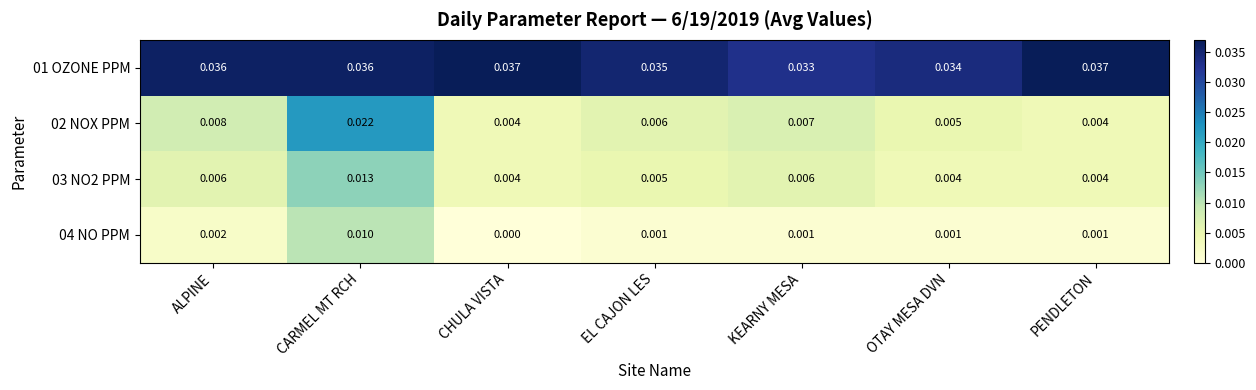

At which label is 01 OZONE PPM closest to 0?

KEARNY MESA